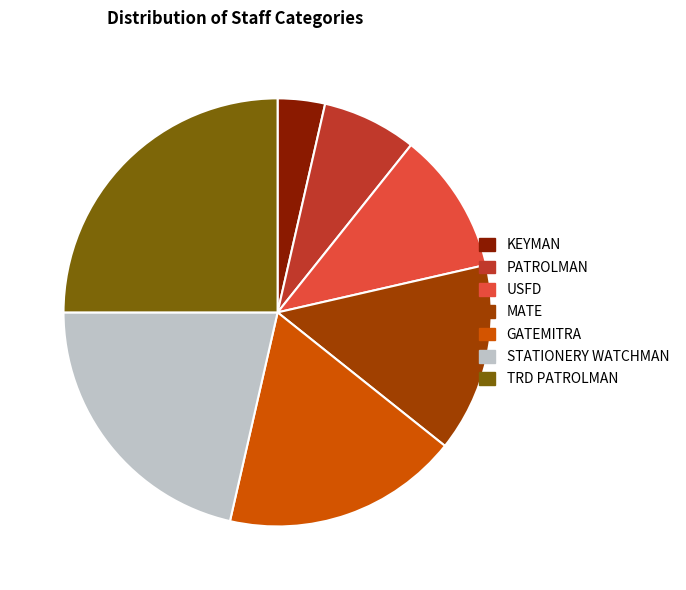

Which category has the smallest portion of the pie?

KEYMAN